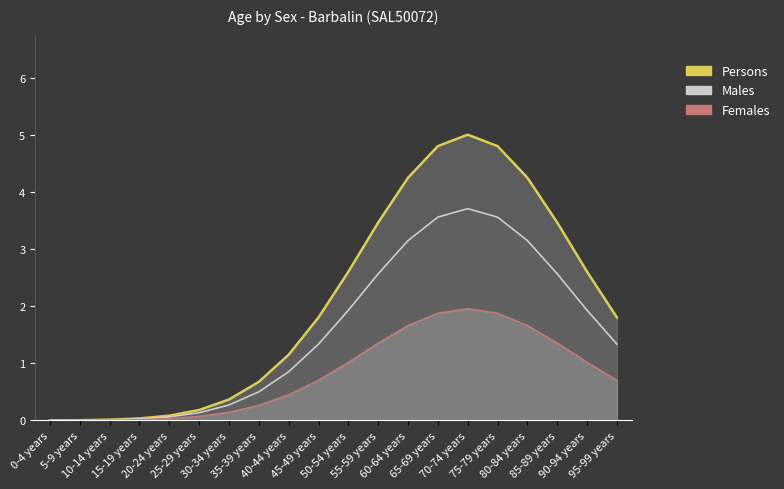

Which series has the largest total across all categories?

Persons